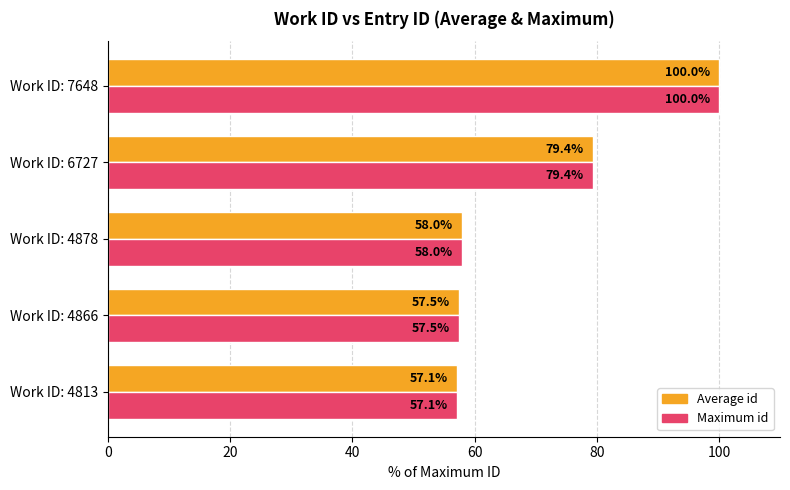

Is the value of Average id at Work ID: 4813 greater than the value of Maximum id at Work ID: 4866?

No